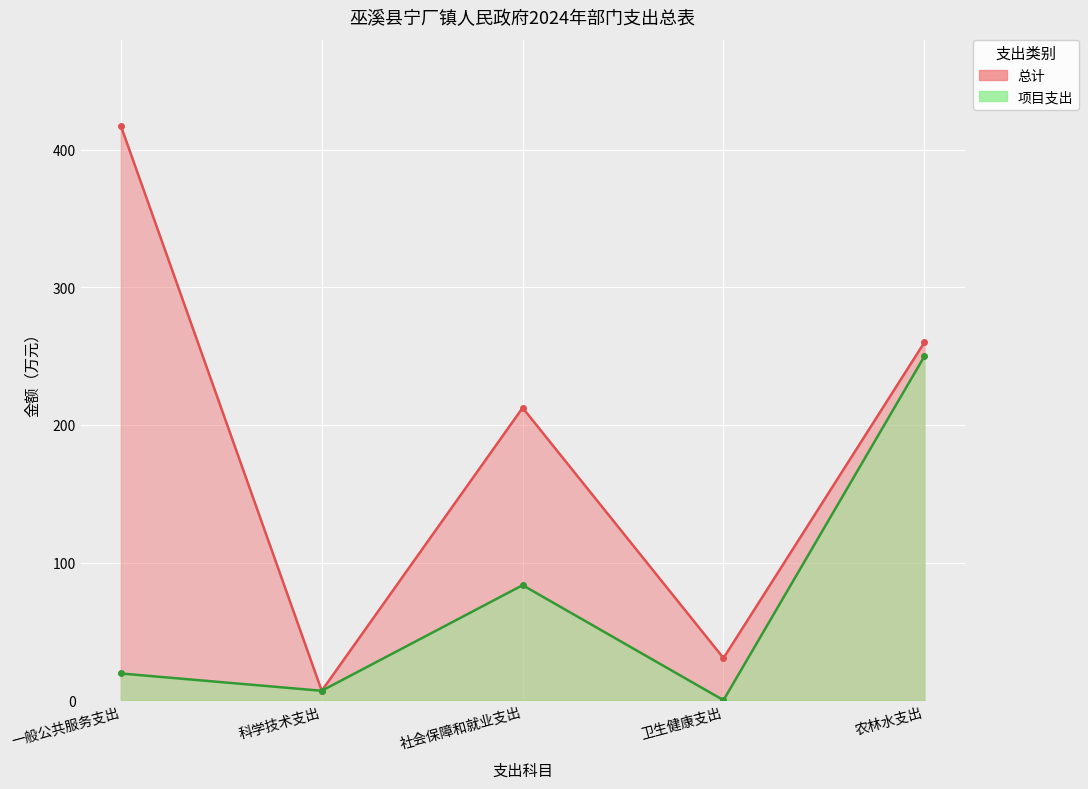

Count the number of categories in the chart.

5